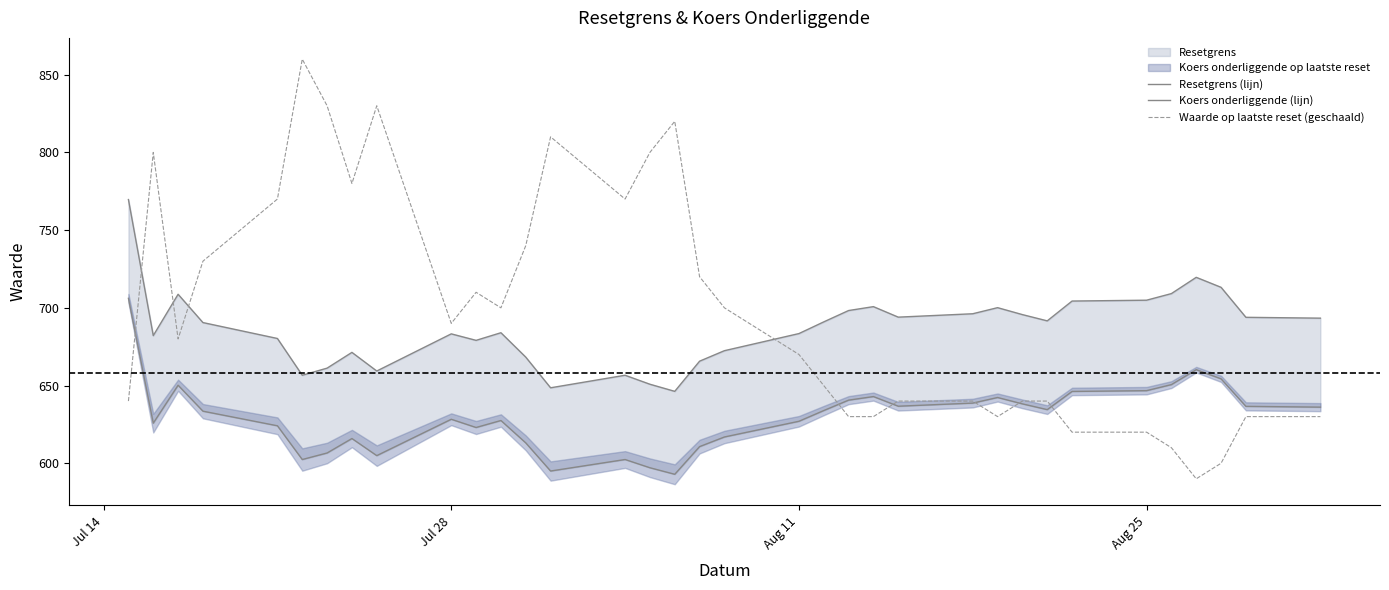

What is the minimum value for Waarde op laatste reset (geschaald)?

590